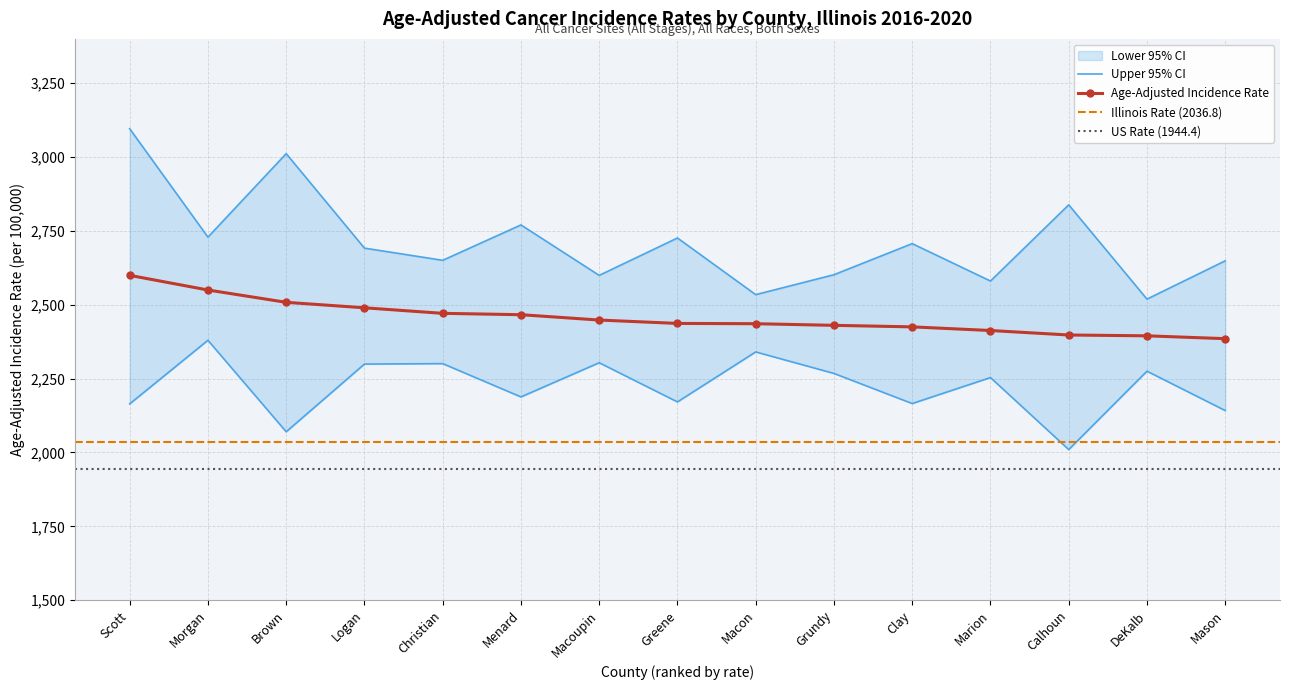

List the series in order of their overall mean, highest first.

Upper 95% CI, Age-Adjusted Incidence Rate, Lower 95% CI